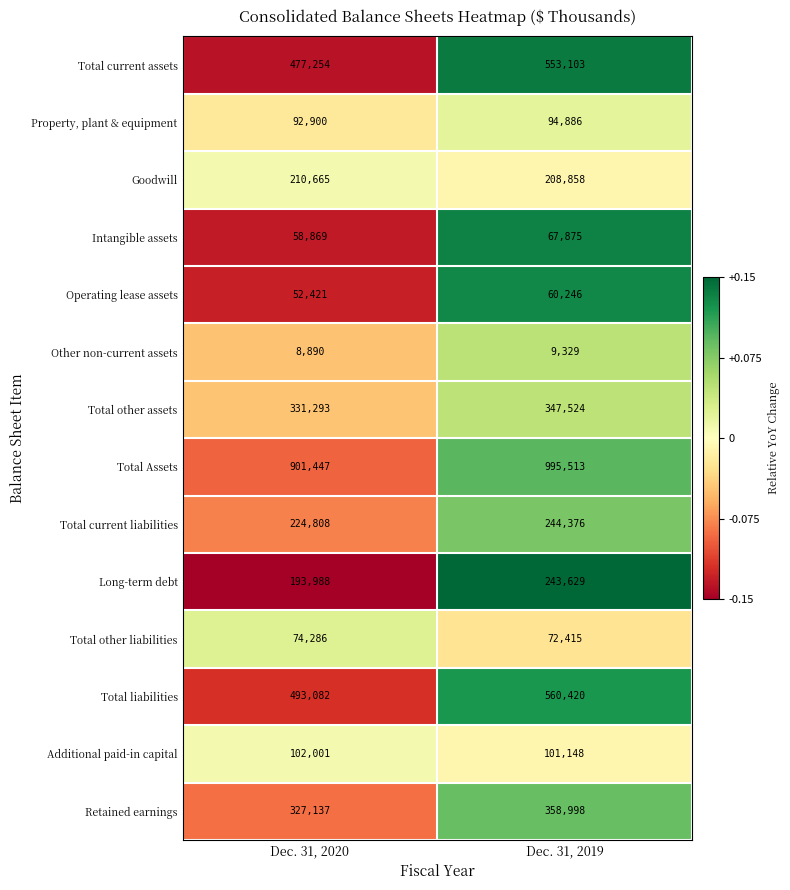

Which series has the largest total across all categories?

Total Assets